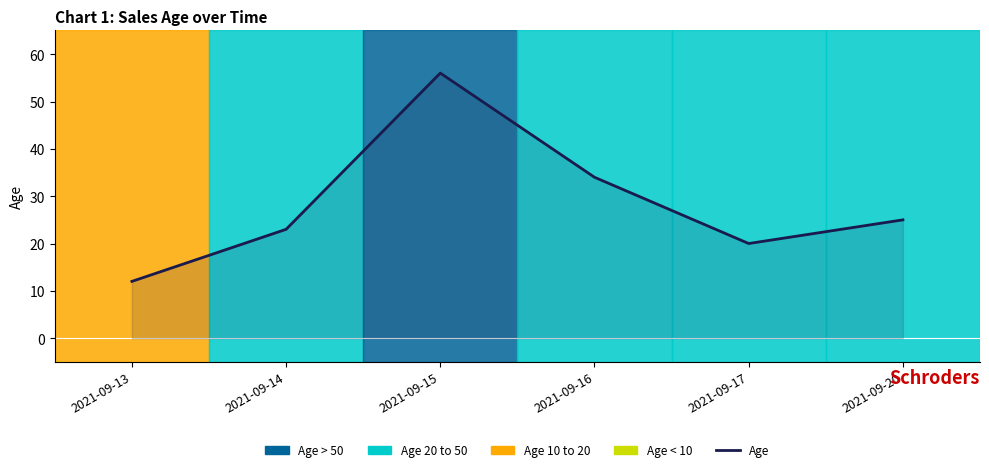

What is the ratio of the value at 2021-09-15 to the value at 2021-09-13?

4.7